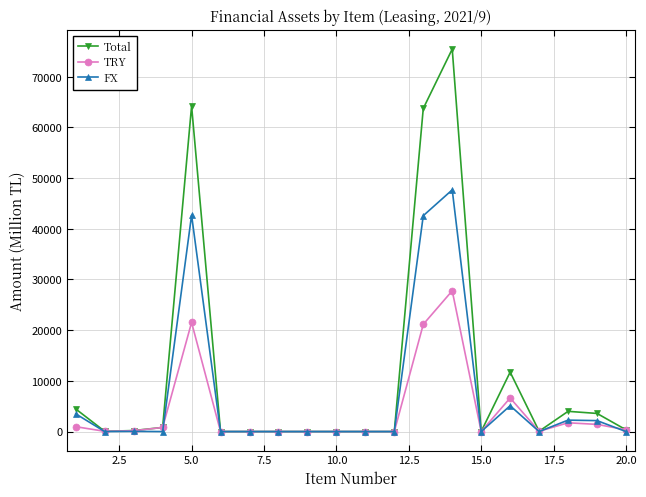

Which series has the largest total across all categories?

Total